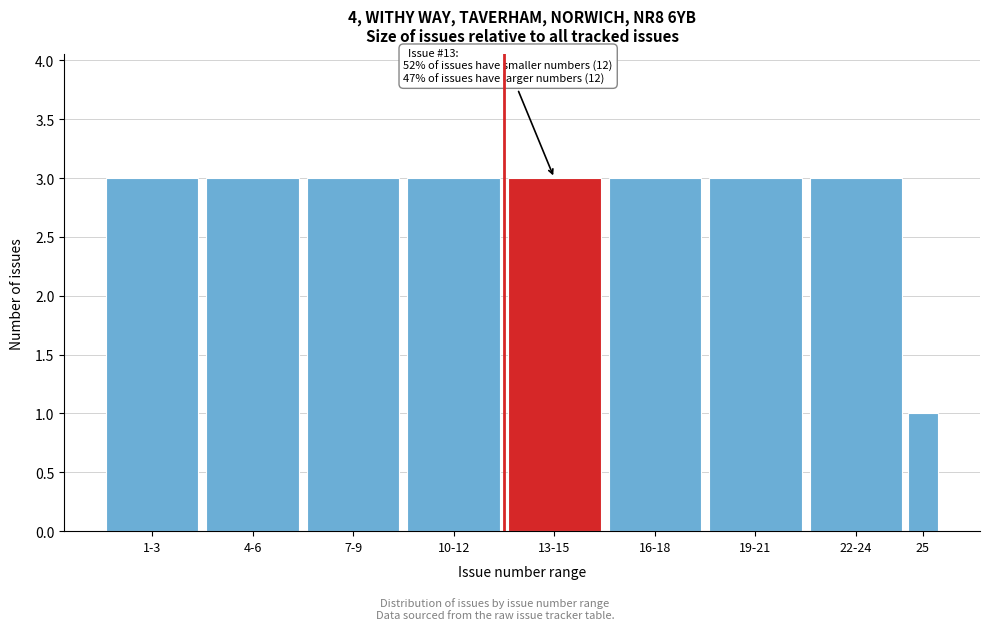

Reading left to right, extract all data points from this chart.

3	3	3	3	3	3	3	3	1